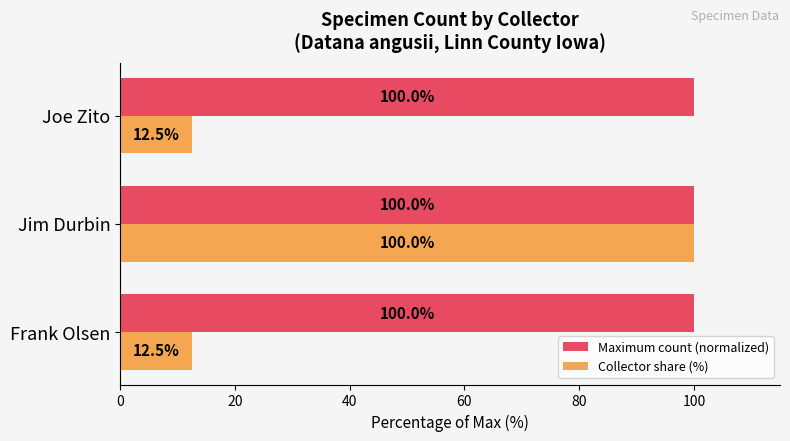

What is the difference between the maximum and minimum values in the Collector share (%) series?

87.5